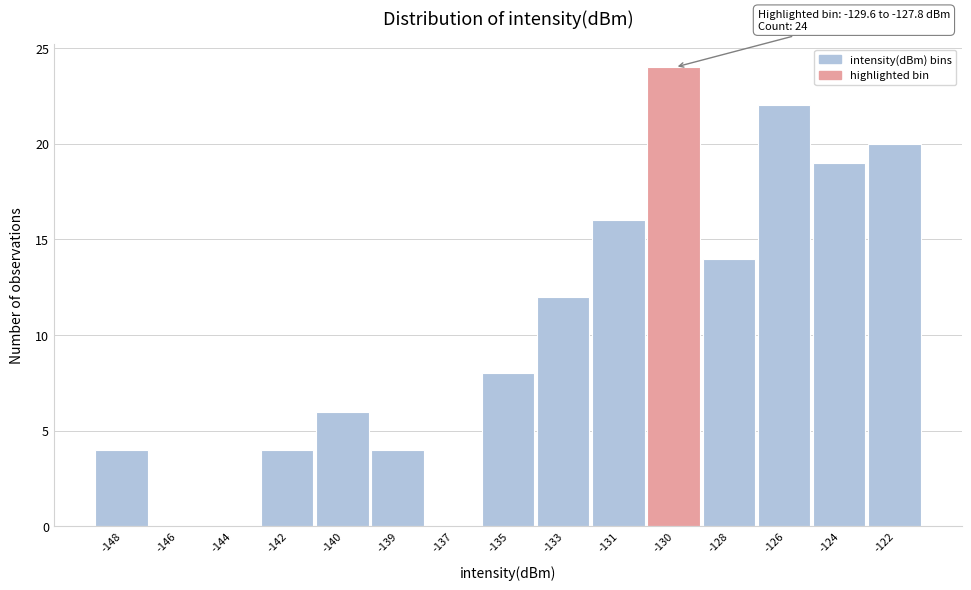

Reading right to left, transcribe all the data shown in this chart.

-122=20	-124=19	-126=22	-128=14	-130=24	-131=16	-133=12	-135=8	-137=0	-139=4	-140=6	-142=4	-144=0	-146=0	-148=4